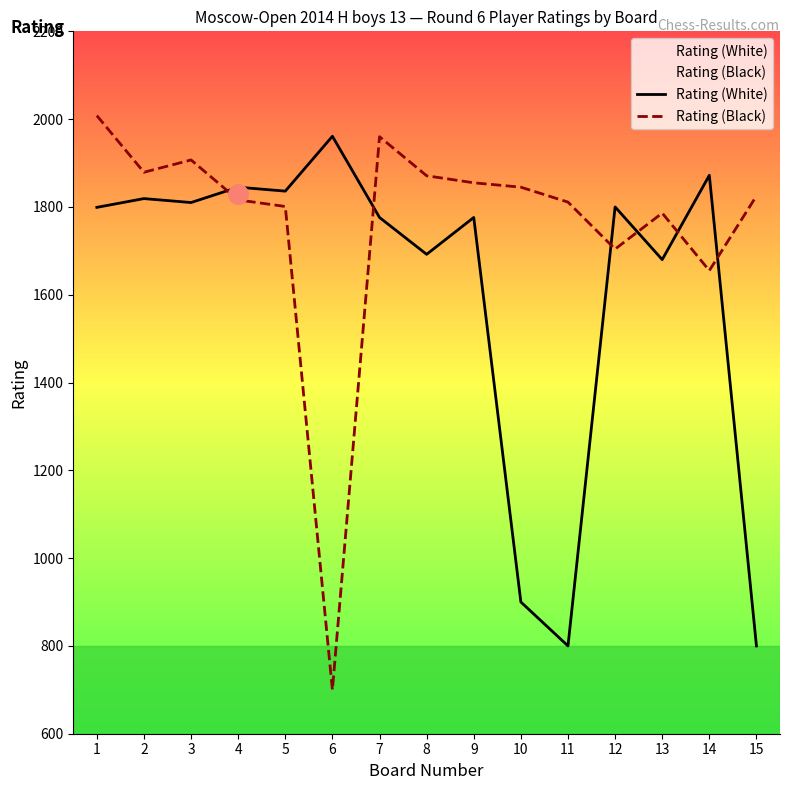

Is the value of Rating (White) at 15 greater than the value of Rating (Black) at 10?

No